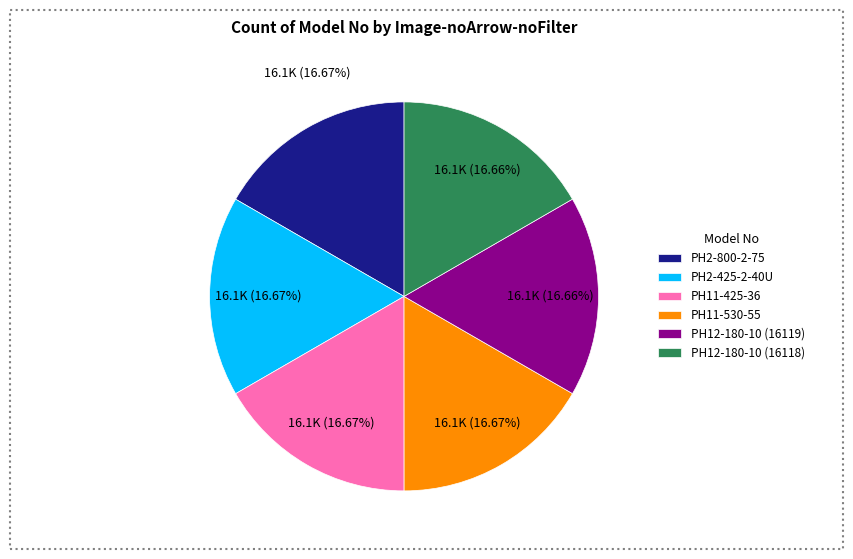

To the nearest percent, what is the average slice percentage?

17%